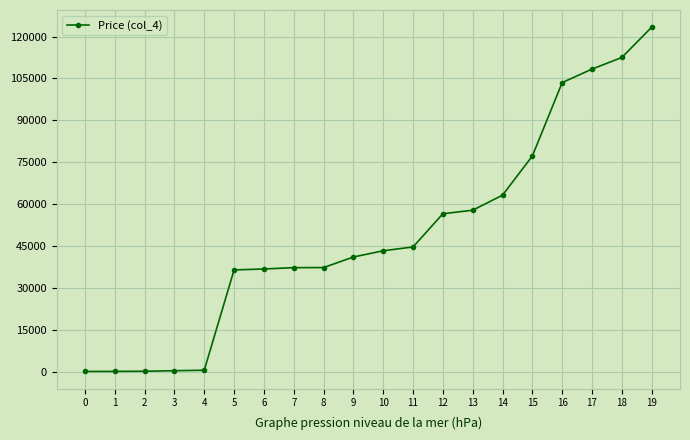

How many lines are shown in the chart?

1